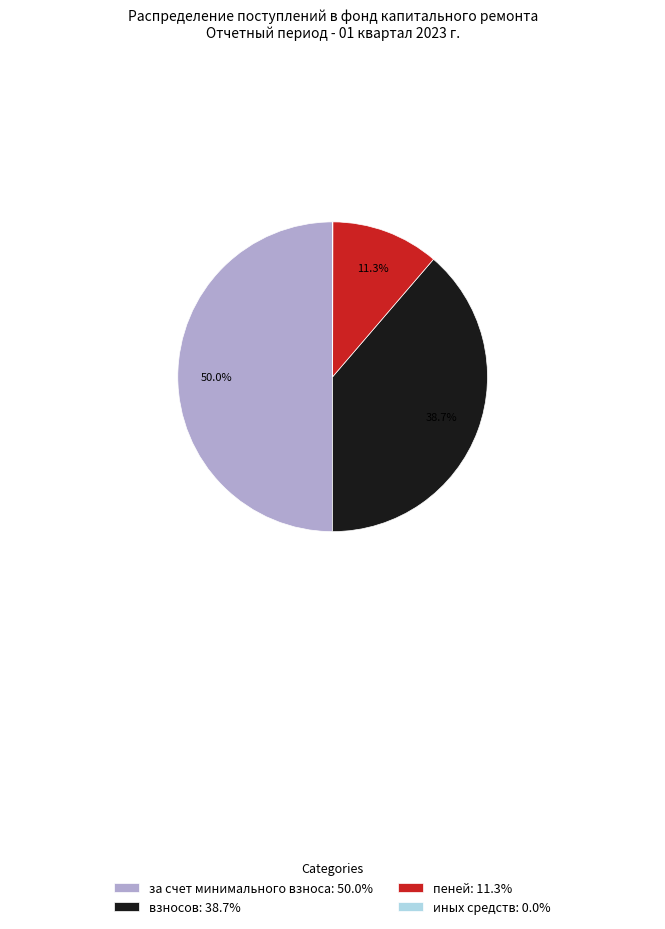

To the nearest percent, what is the difference between the largest and smallest slice percentages?

50%